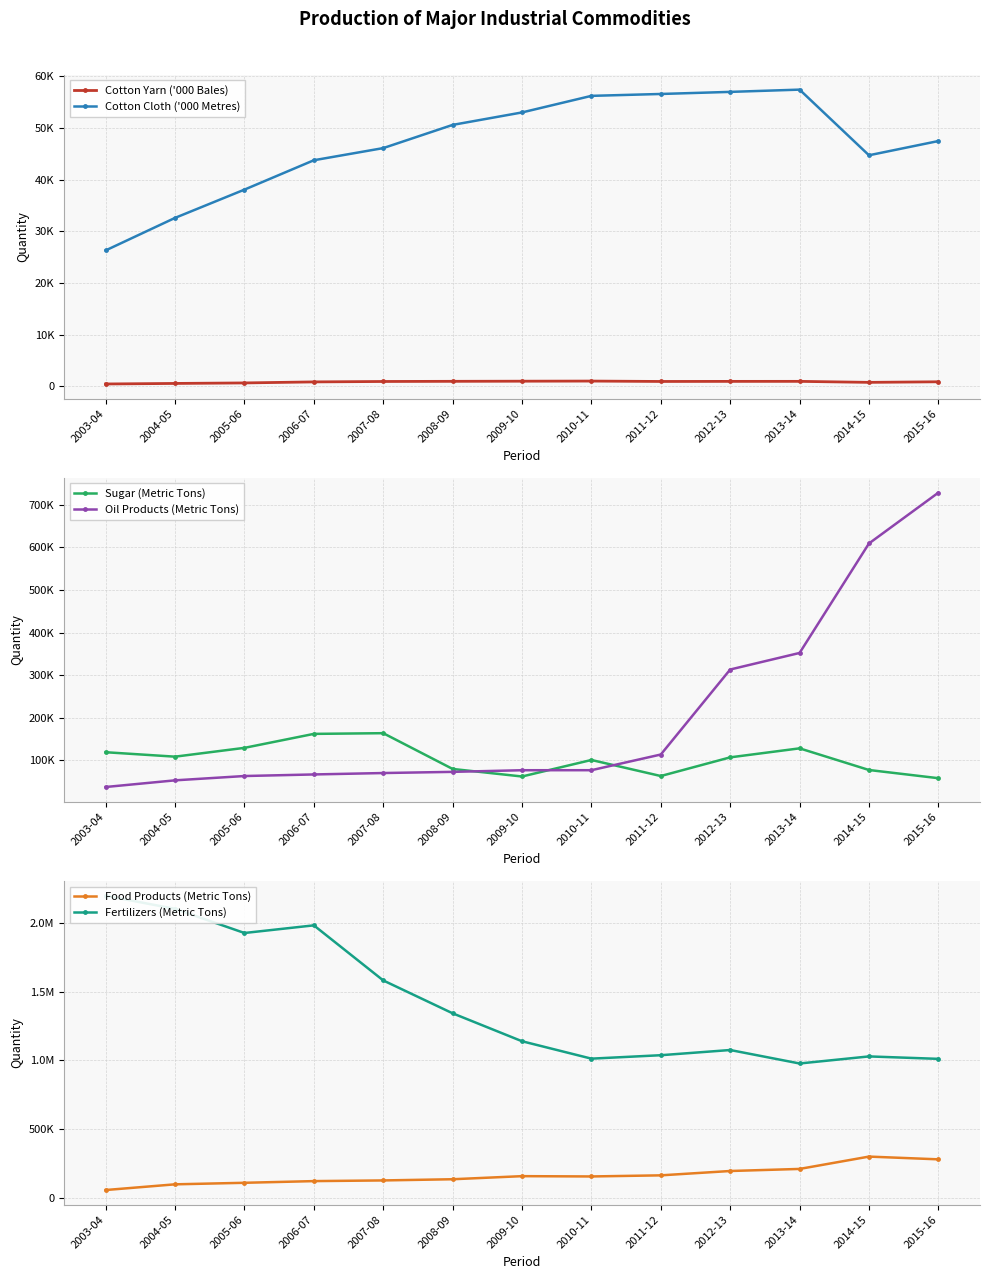

What is the maximum value shown in the chart?

2198231.0